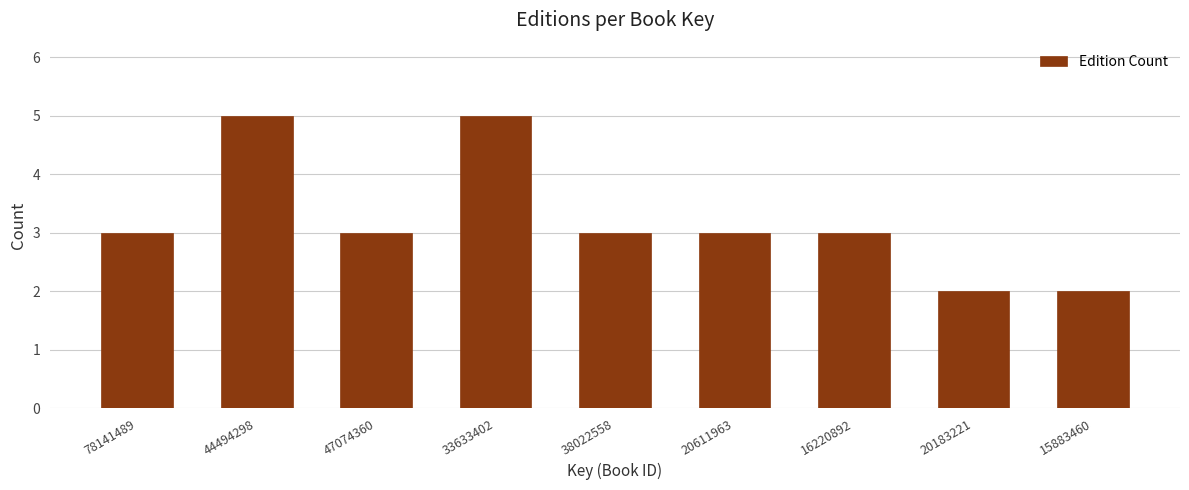

Reading right to left, list all the values displayed in this chart.

15883460=2	20183221=2	16220892=3	20611963=3	38022558=3	33633402=5	47074360=3	44494298=5	78141489=3